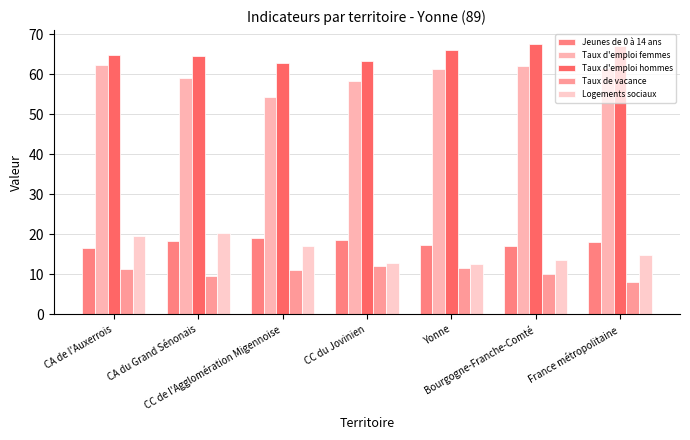

What is the label of the 4th bar from the right?

CC du Jovinien